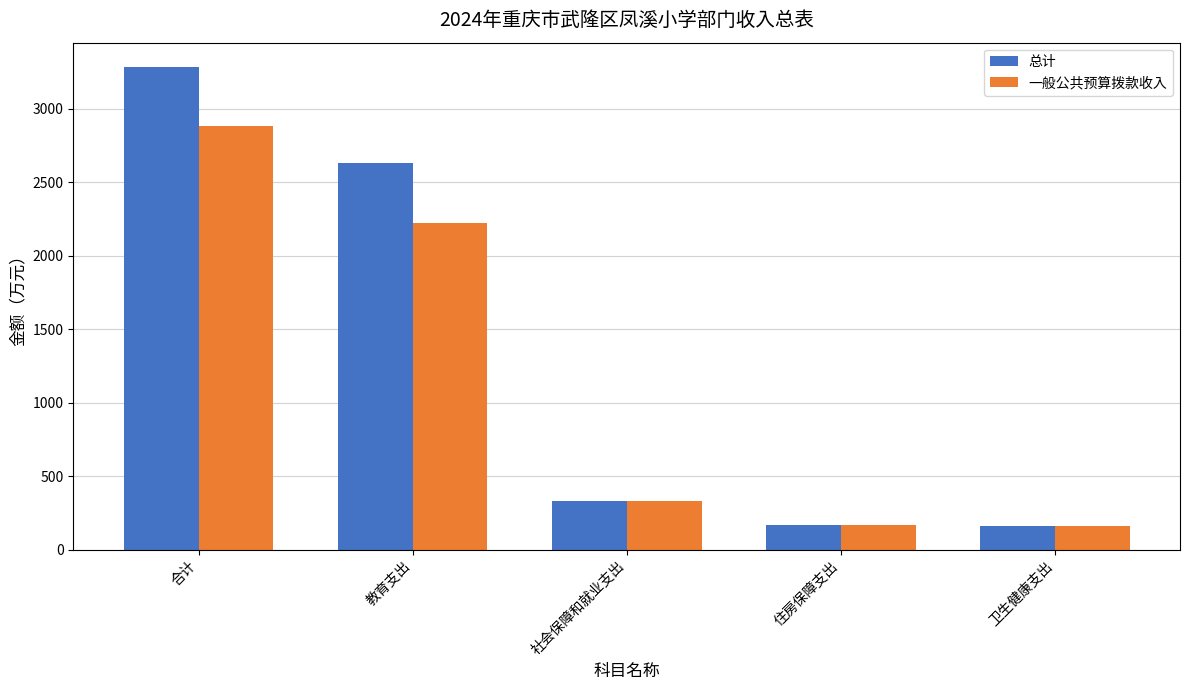

What position from the left is 住房保障支出?

4